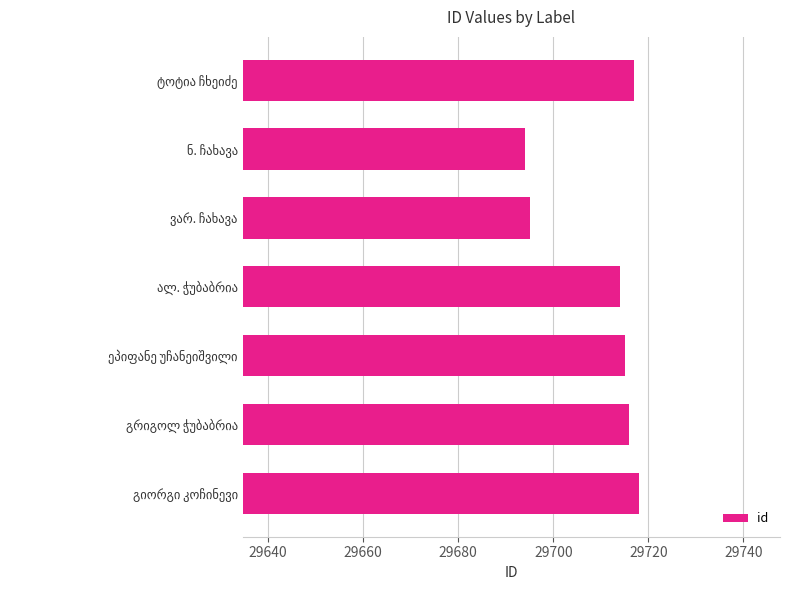

What is the smallest value displayed?

29694